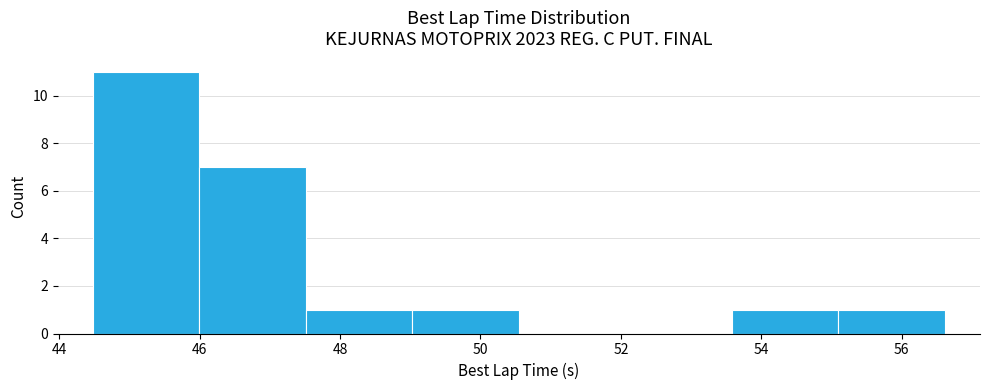

Which range on the x-axis has the tallest bar?

44.4 to 46.0